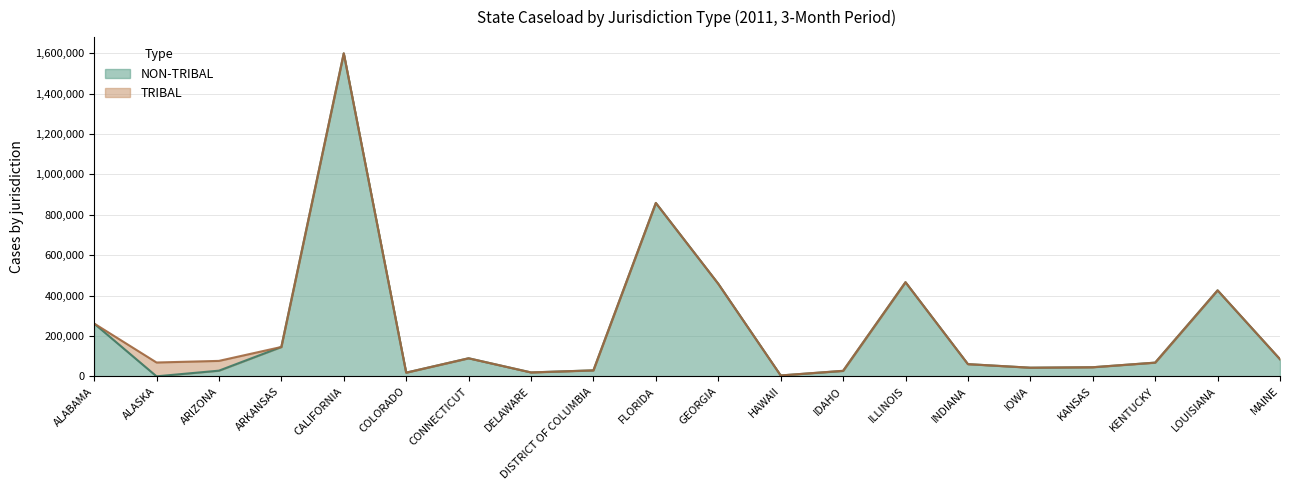

What is the difference between the maximum and second lowest values?

1594770